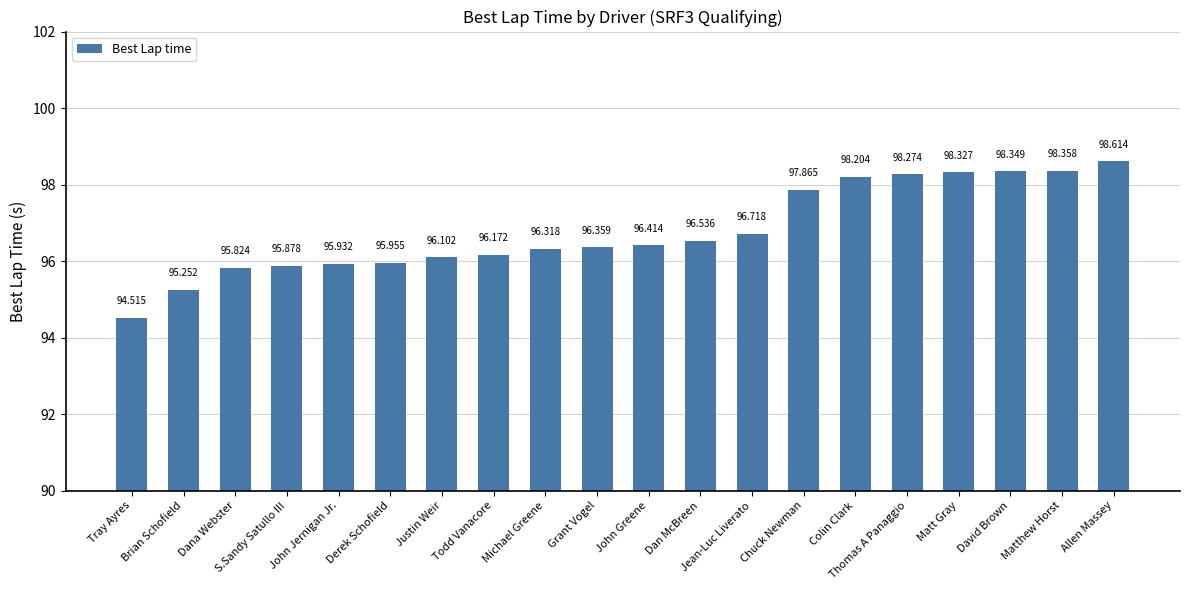

What is the label of the 13th bar from the left?

Jean-Luc Liverato